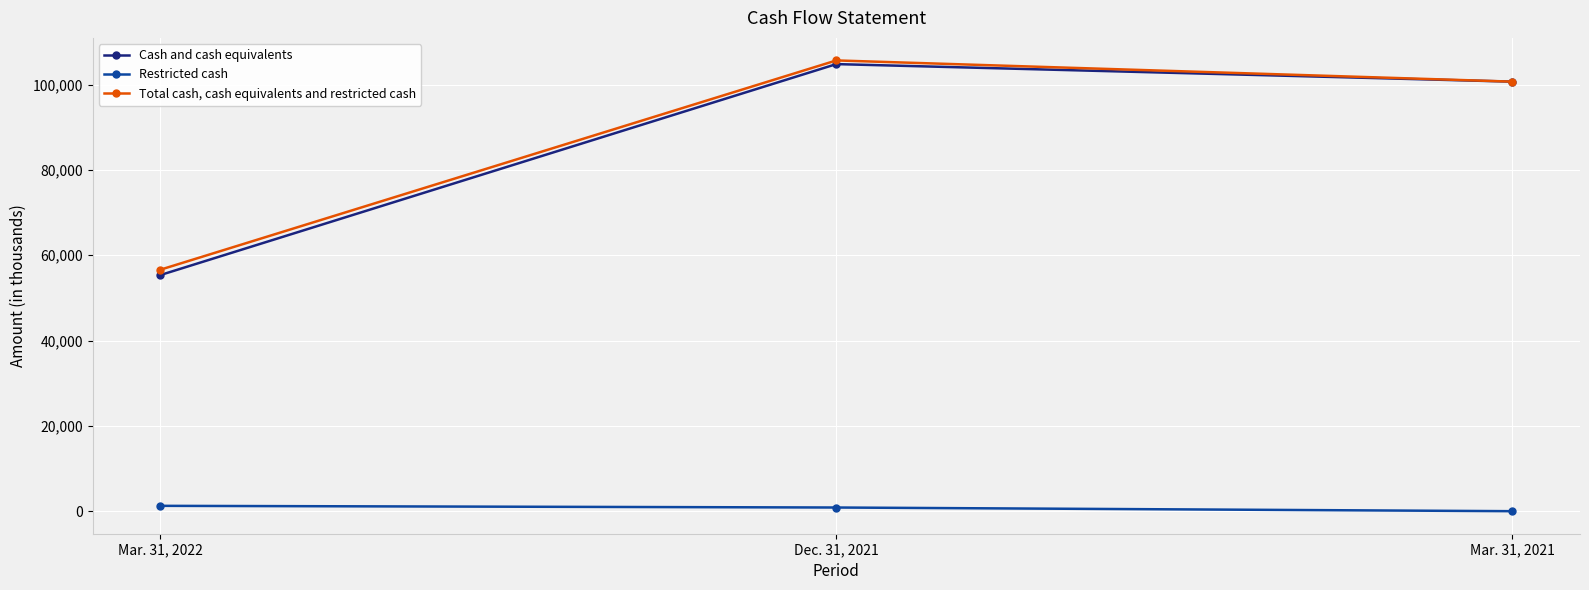

At which category is the sum across all series the highest?

Dec. 31, 2021